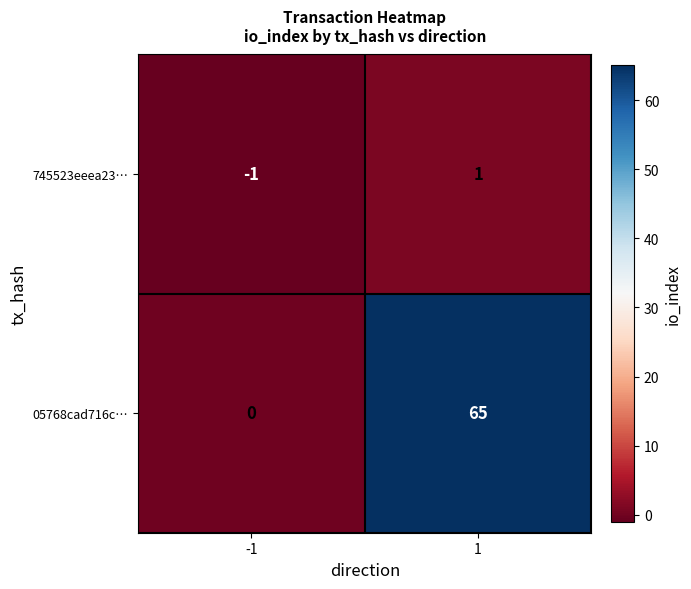

Is the value of 05768cad716c… at -1 greater than the value of 745523eeea23… at -1?

Yes